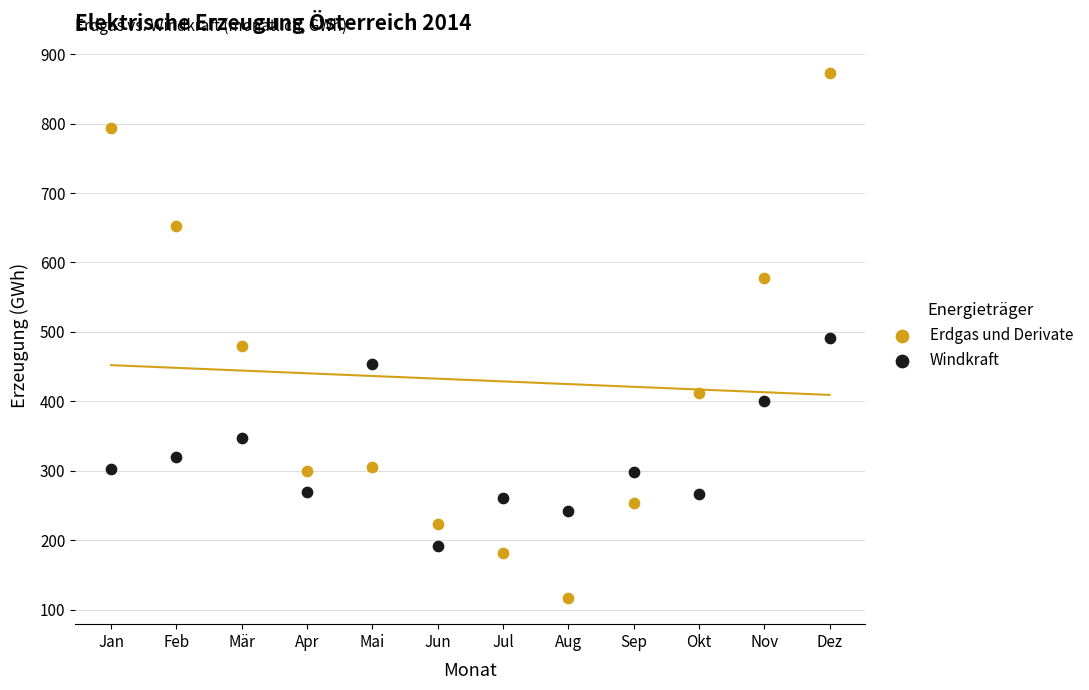

Which series reaches the maximum Y coordinate?

Erdgas und Derivate